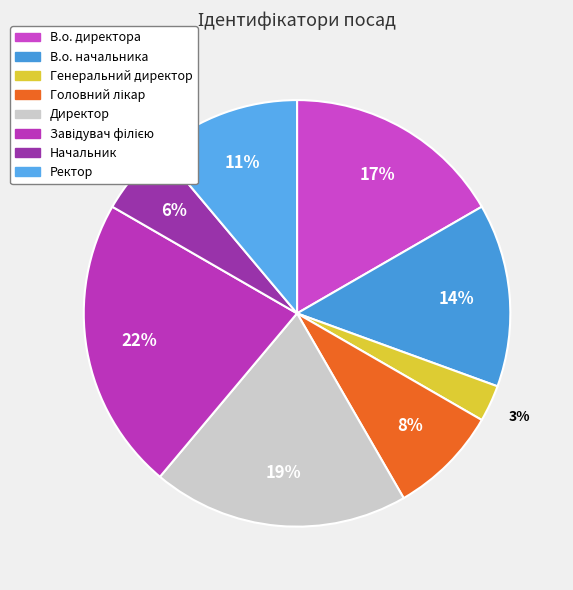

To the nearest percent, what is the difference between the Завідувач філією and Головний лікар slice percentages?

14%